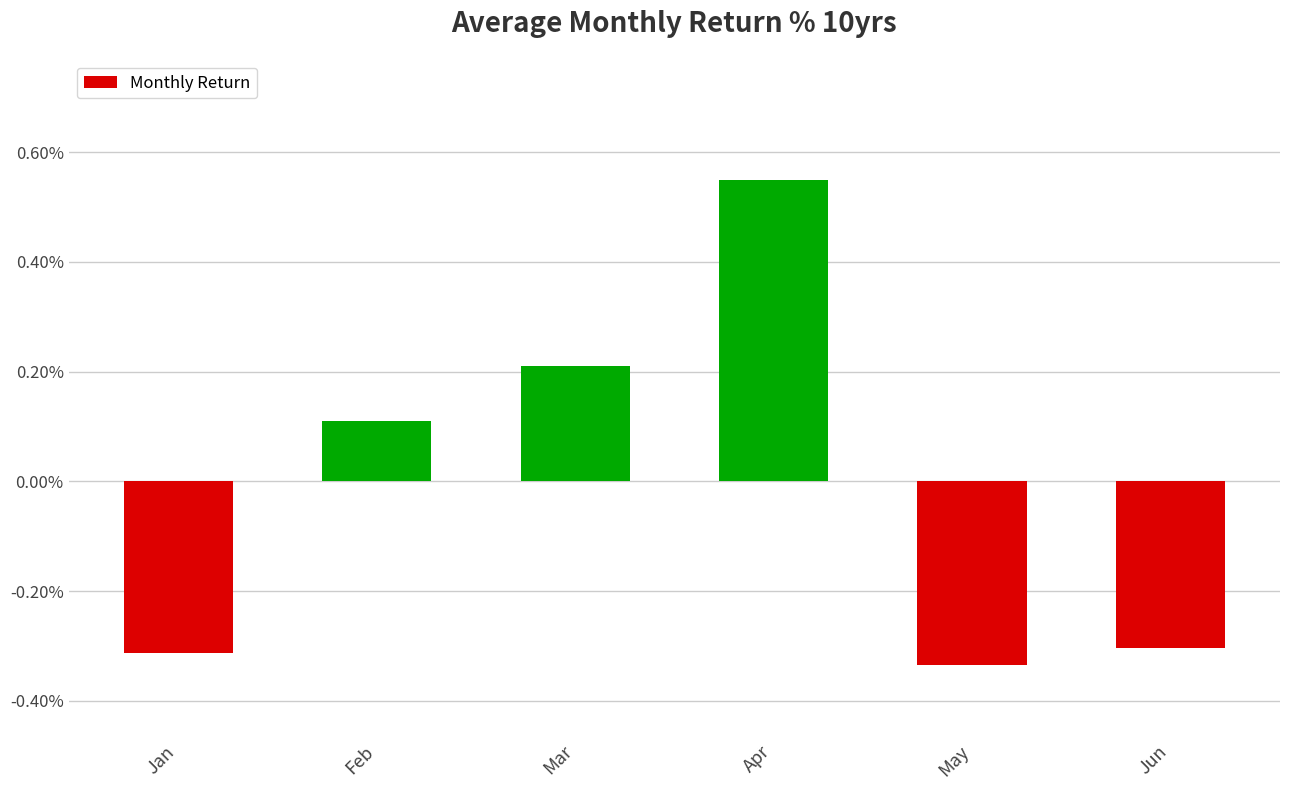

What is the sum of the values at Mar and Apr?

0.8